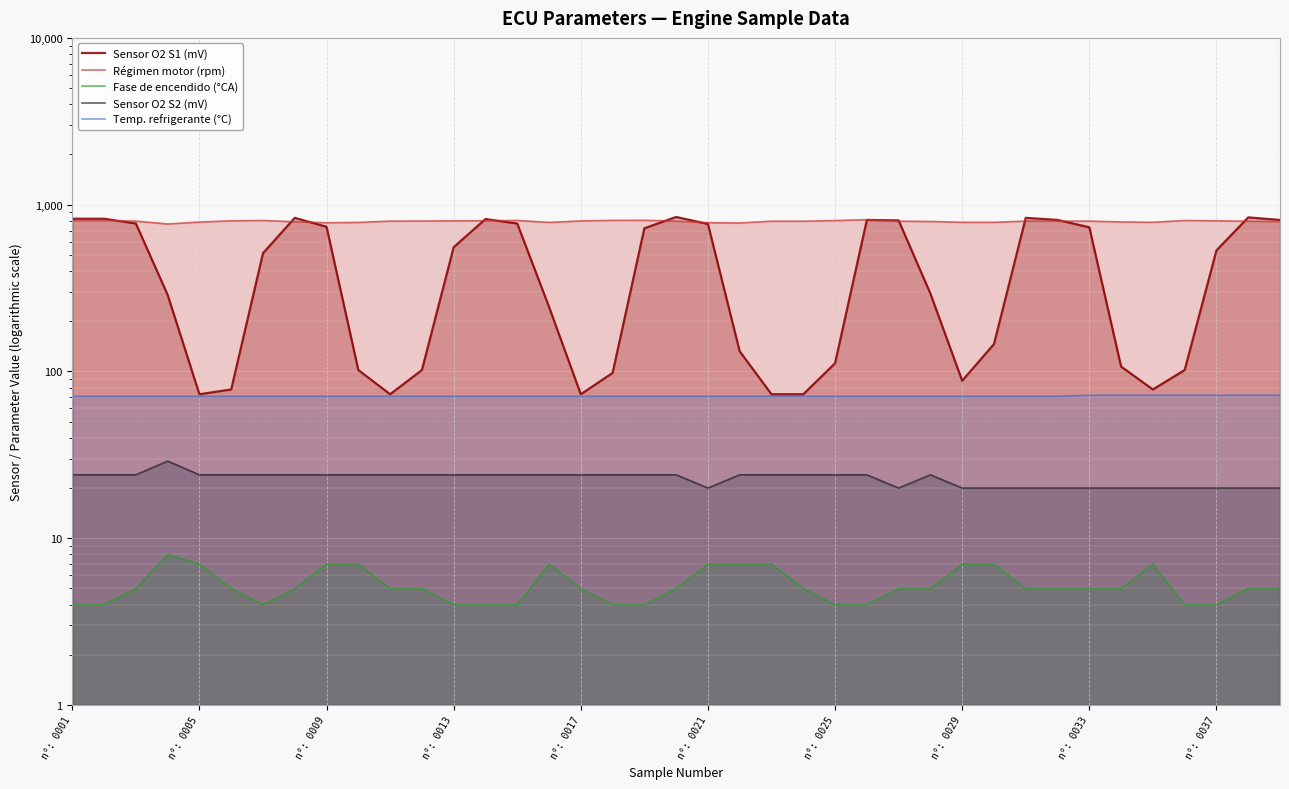

Does the chart display data point markers on the line(s)?

No